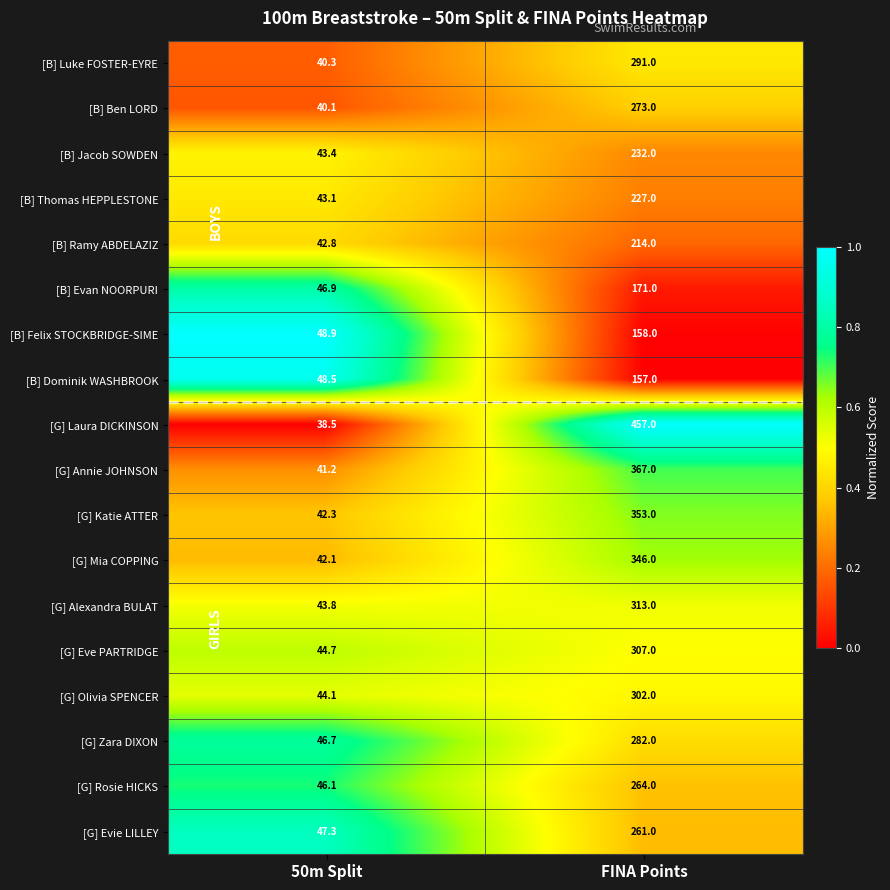

Is it true that [B] Evan NOORPURI equals 29.5 at 50m Split?

False